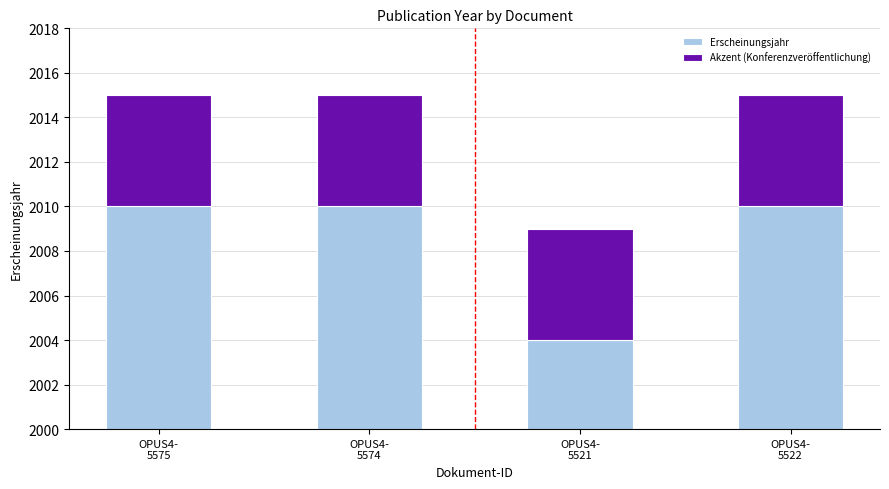

Reading left to right, list all the values displayed in this chart.

Erscheinungsjahr: OPUS4-
5575=2010	OPUS4-
5574=2010	OPUS4-
5521=2004	OPUS4-
5522=2010
Akzent (Konferenzveröffentlichung): OPUS4-
5575=5	OPUS4-
5574=5	OPUS4-
5521=5	OPUS4-
5522=5